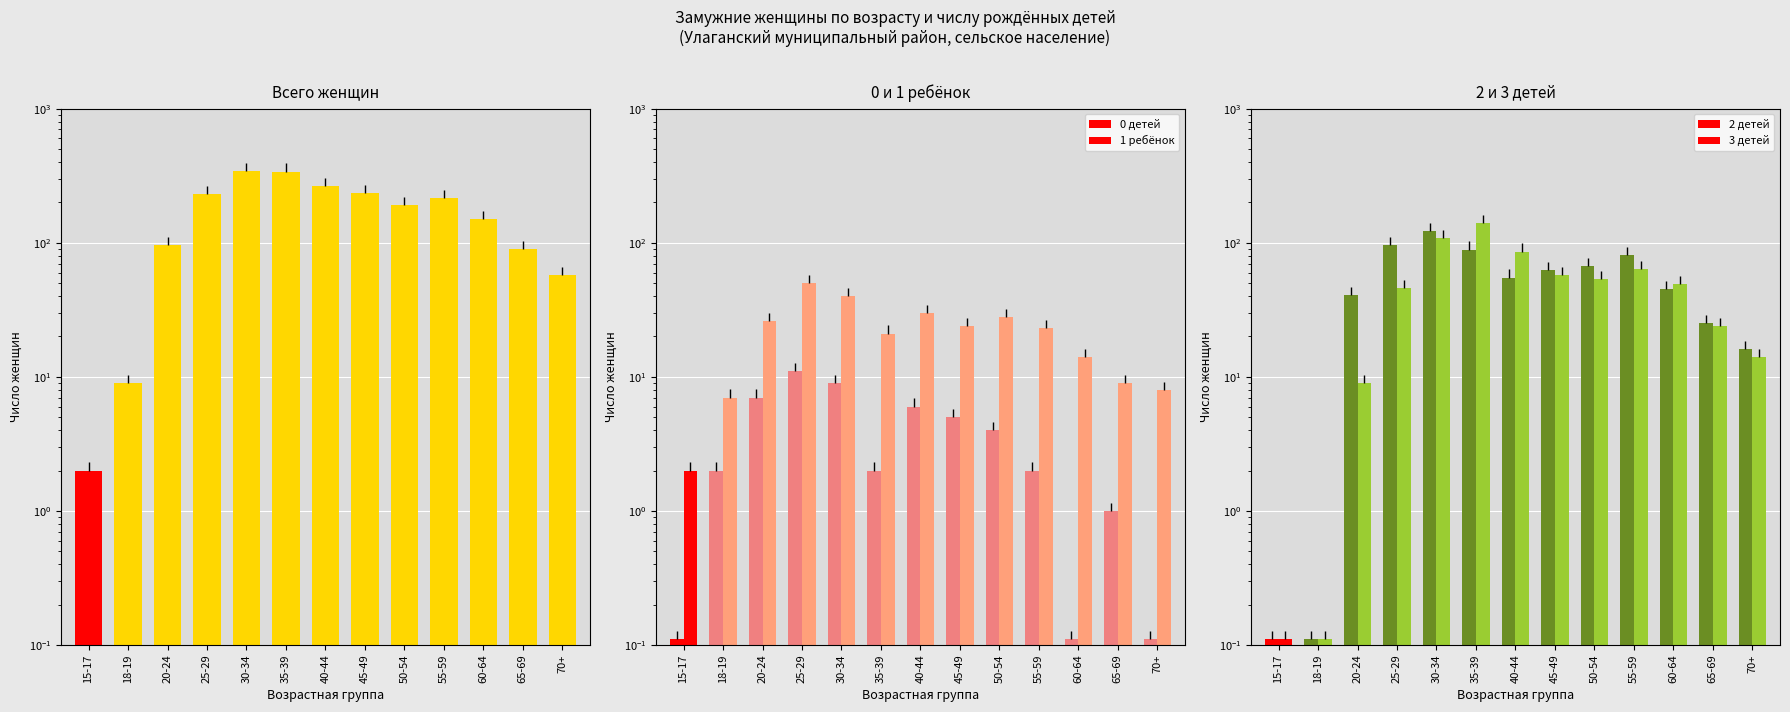

The value of 1 ребёнок at 40-44 is 30.0. True or false?

True